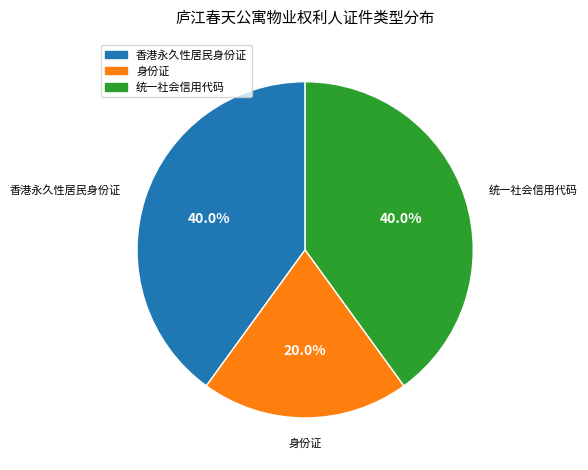

How many segments does this pie chart have?

3